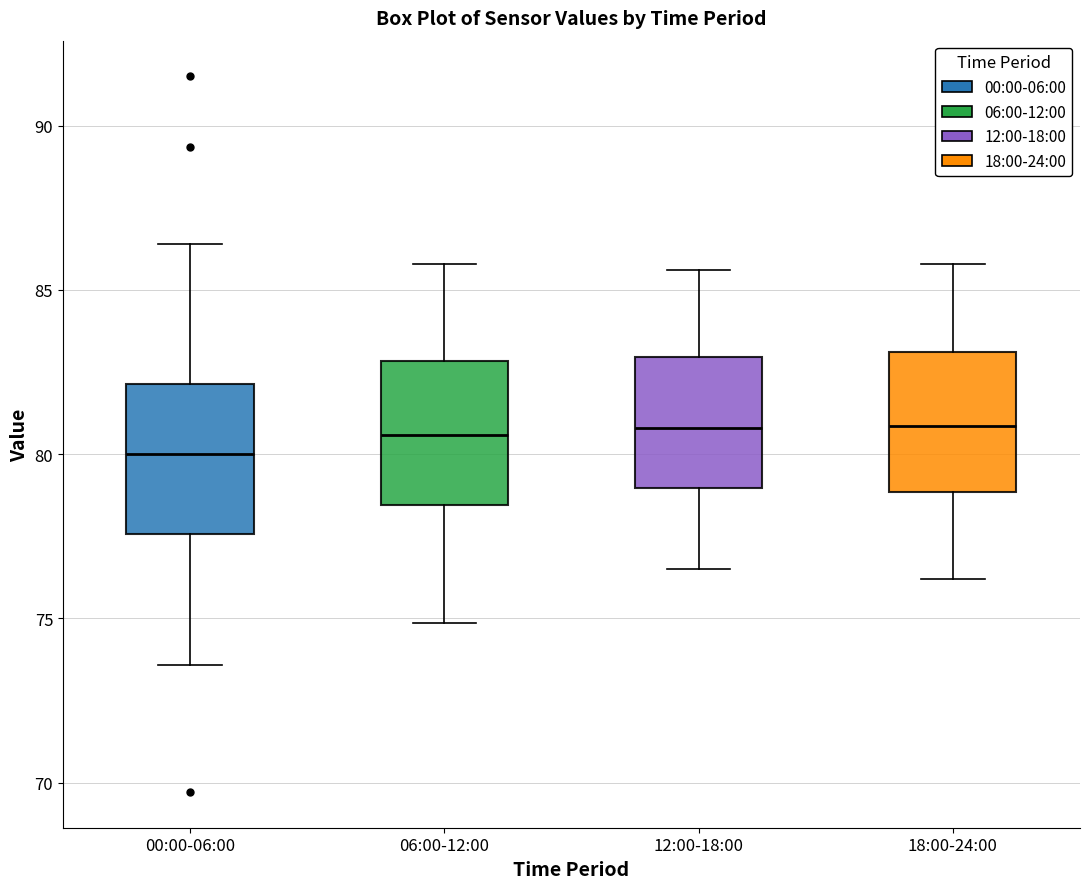

Where does the lower whisker of the box for 06:00-12:00 end on the y-axis? The values are not printed on the chart, so give them approximately, as read against the axis.

75.0